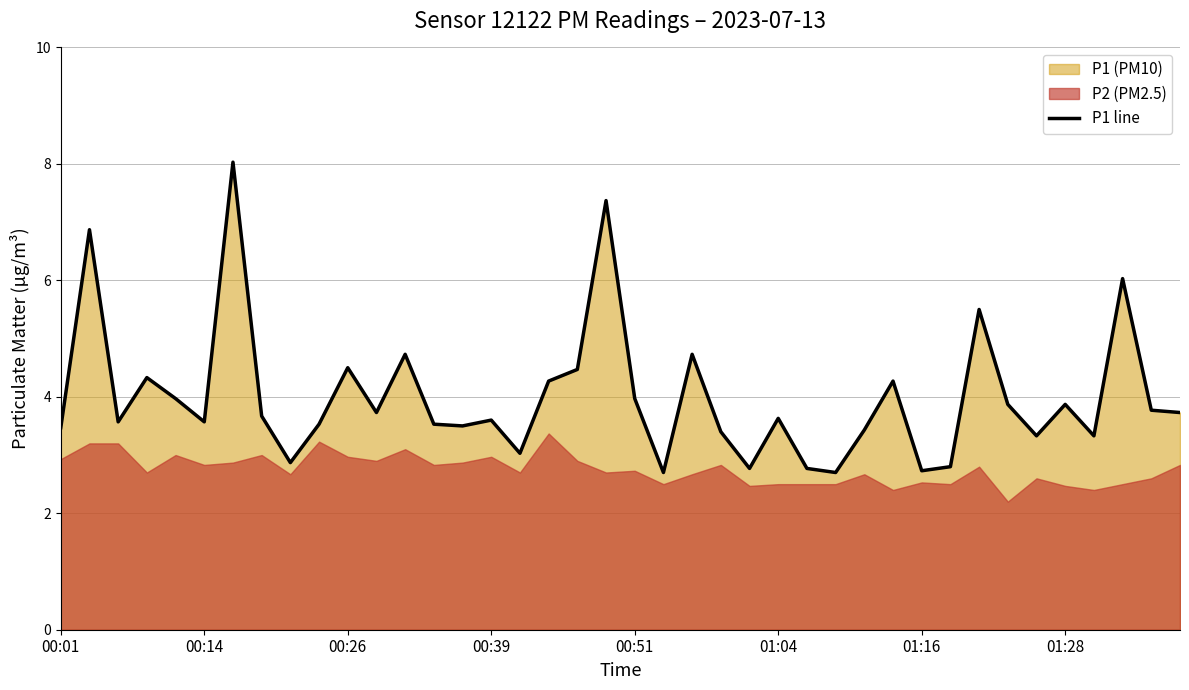

What is the average value?

4.0